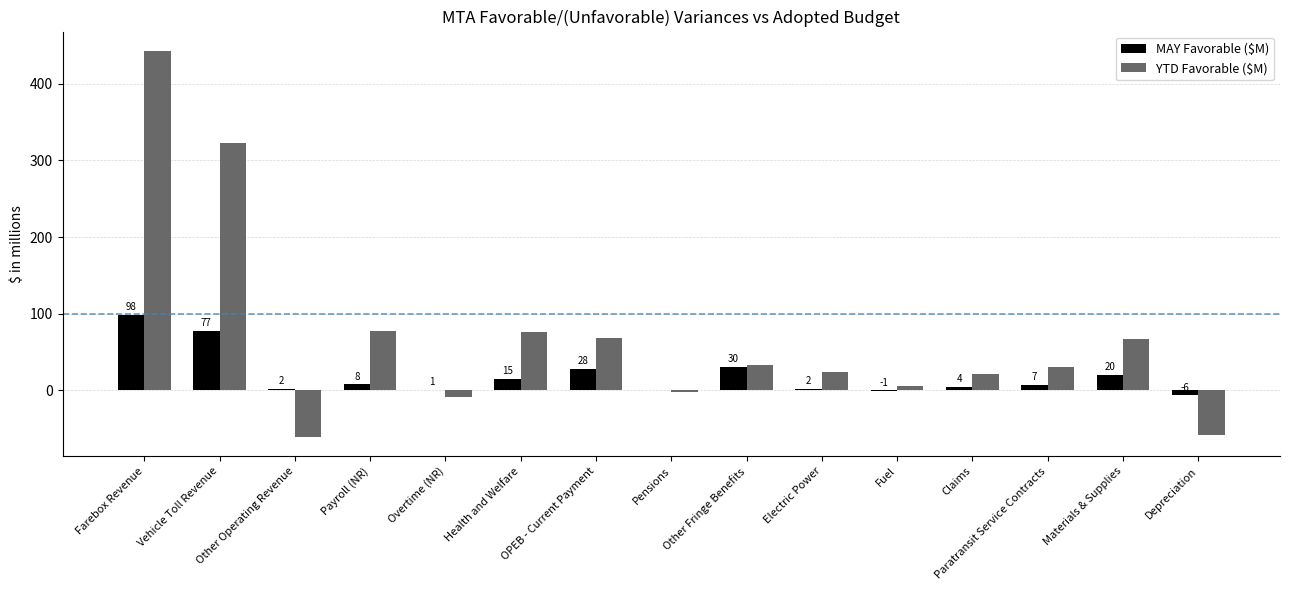

Is the value of MAY Favorable ($M) at Pensions greater than the value of YTD Favorable ($M) at Claims?

No